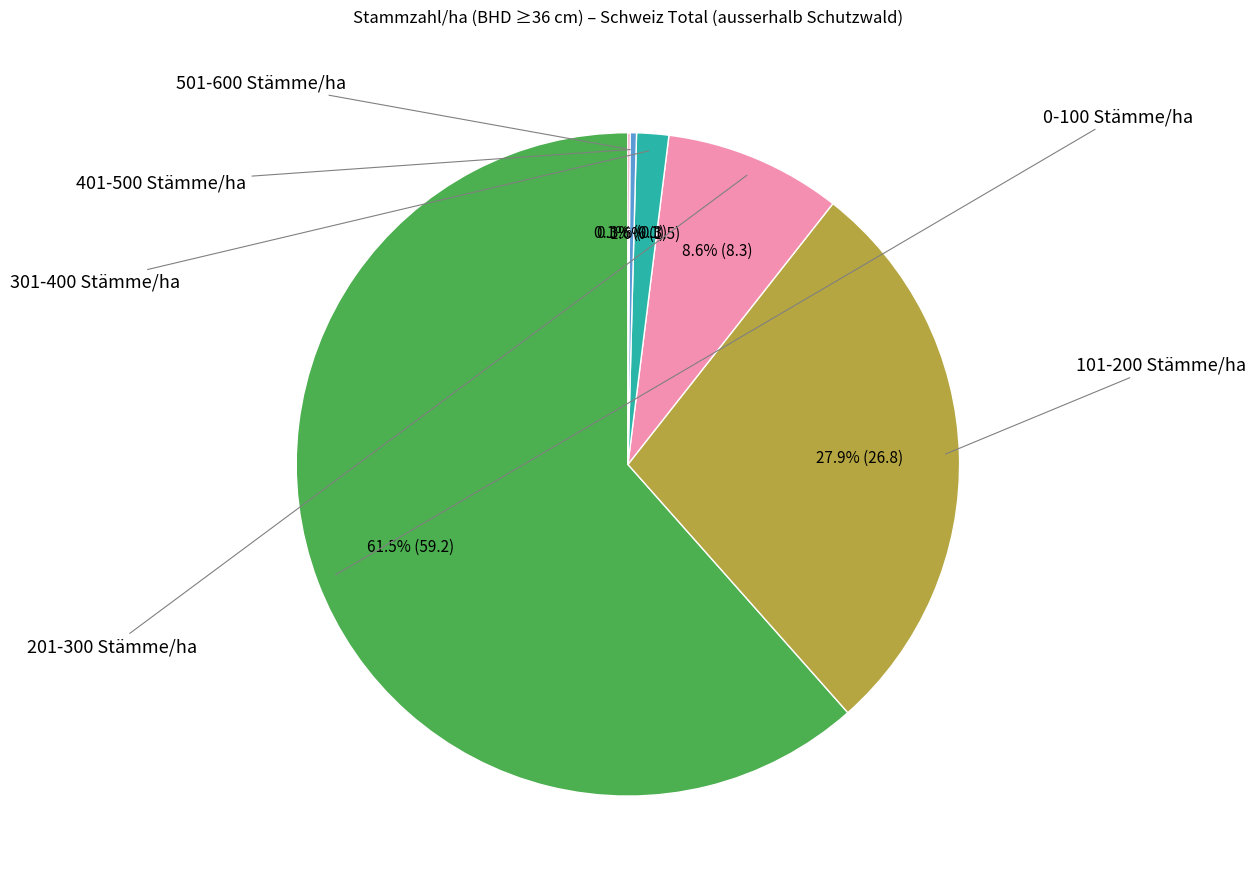

What percentage is the 201-300 Stämme/ha slice, to the nearest percent?

9%